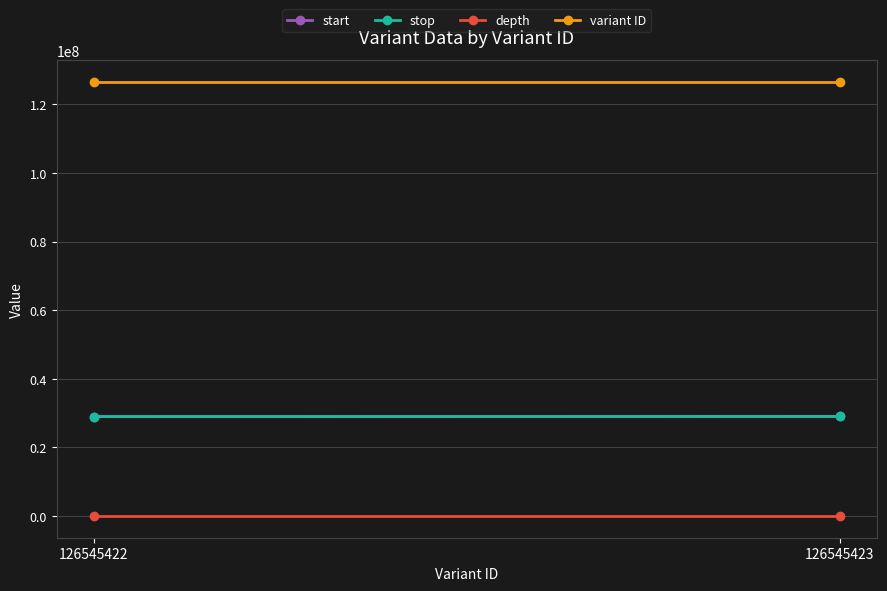

What is the total value across all series at 126545422?

184529715